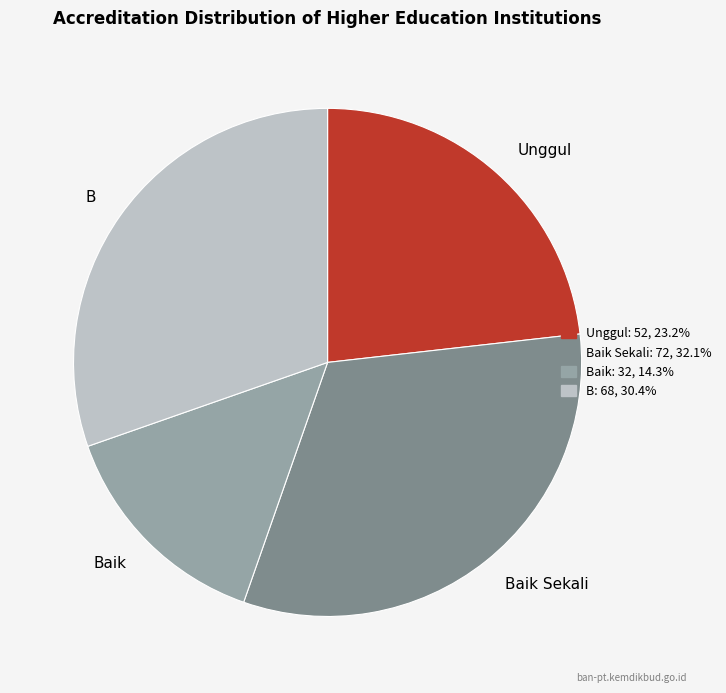

Combined, do Baik Sekali and Baik account for over 50%?

No